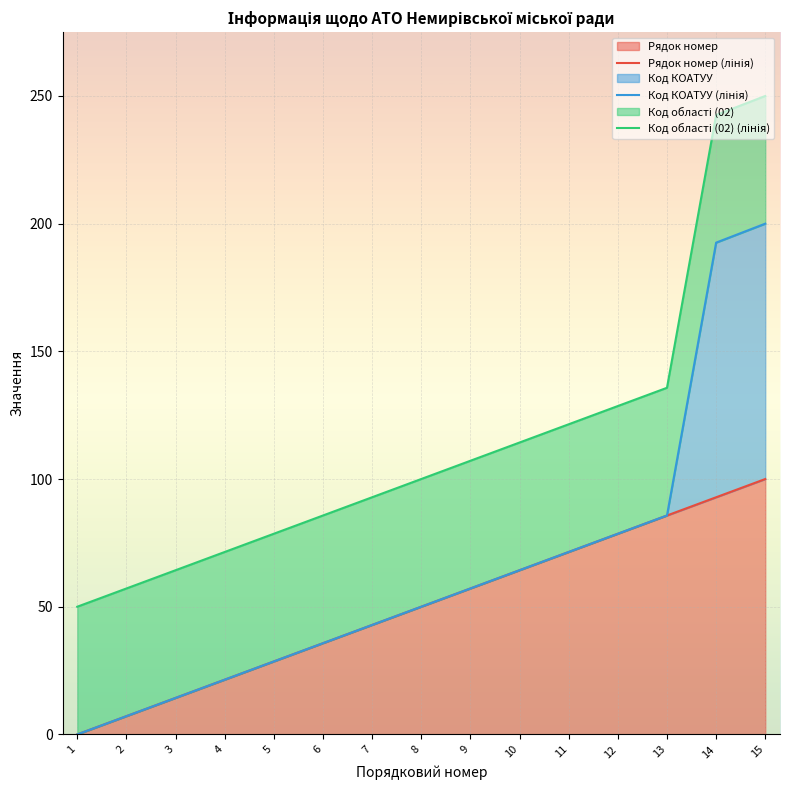

Is it true that Код області (02) (лінія) equals 250.0 at 15?

True